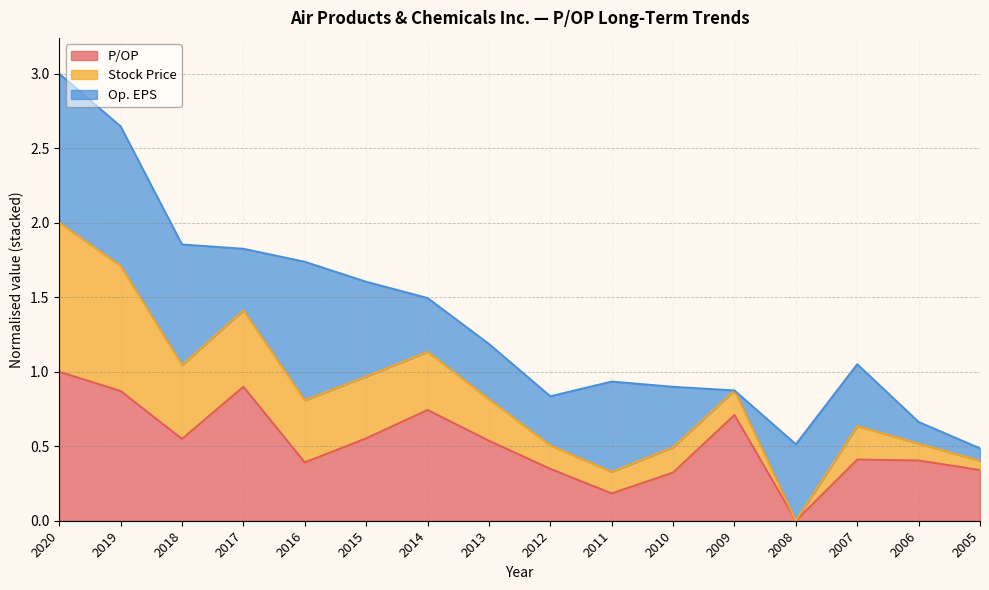

Which category has the highest value in the P/OP series?

2020